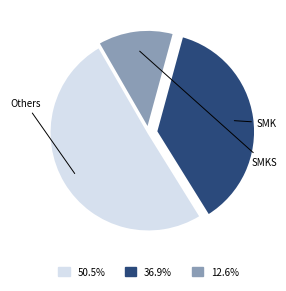

Does any single category account for the majority?

Yes